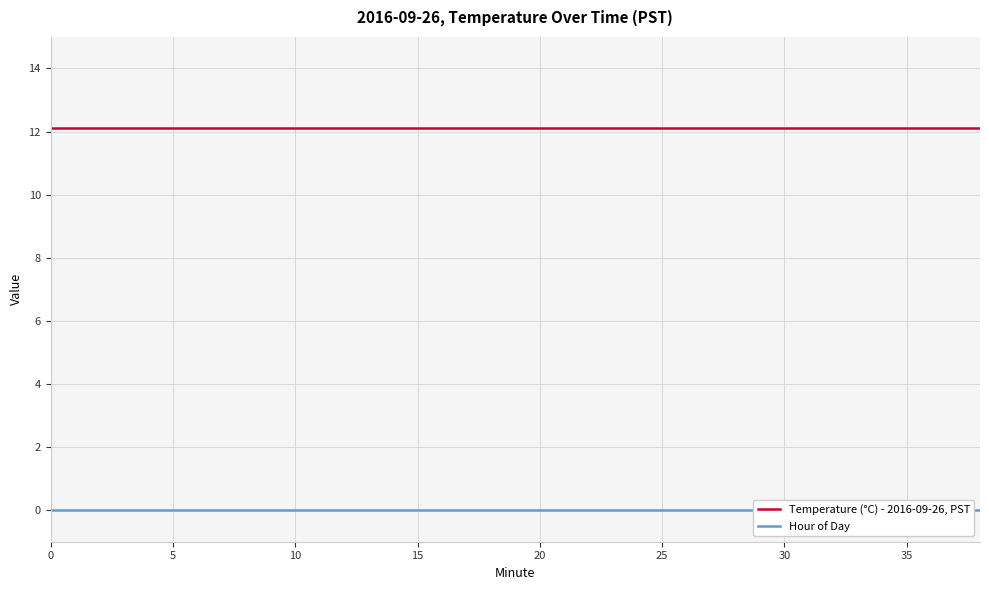

True or false: Hour of Day has more than 2 points higher than both neighbors.

False